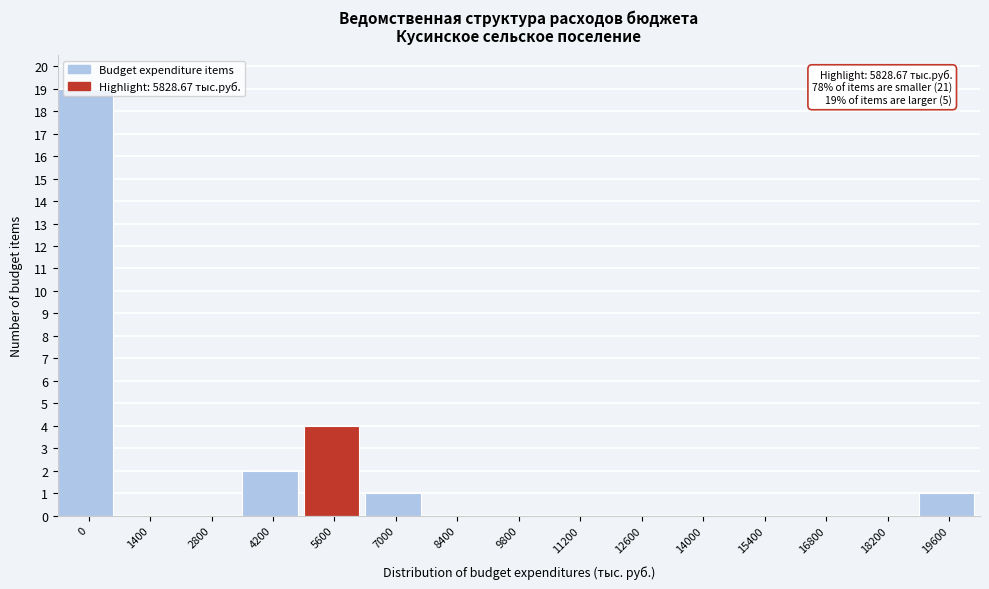

What is the greatest value displayed?

19